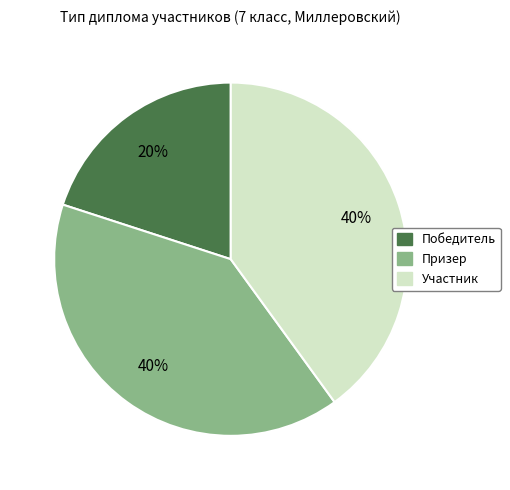

Is there any slice that represents more than half of the pie?

No